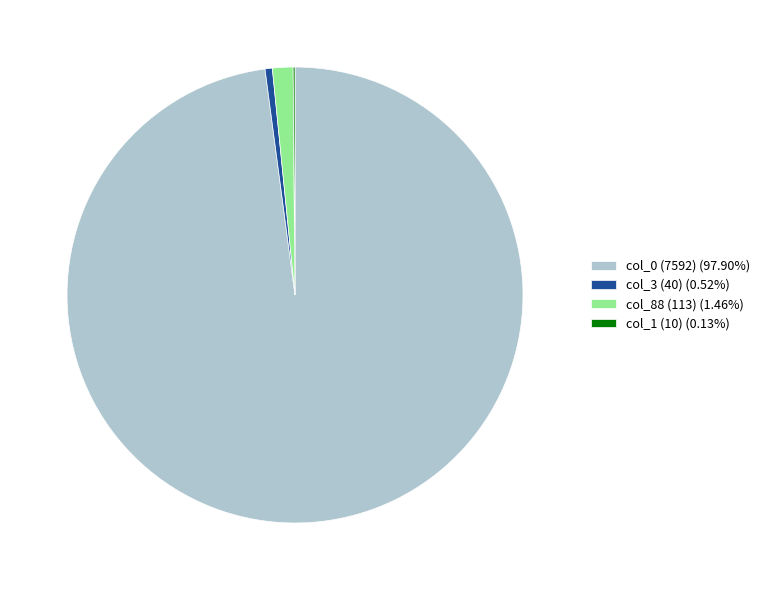

Is there a majority slice in this chart?

Yes